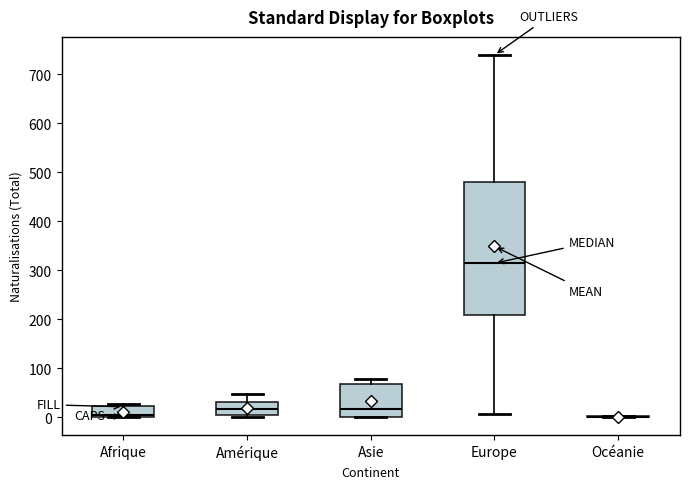

Which box is the tallest, from its lower edge to its upper edge?

Europe